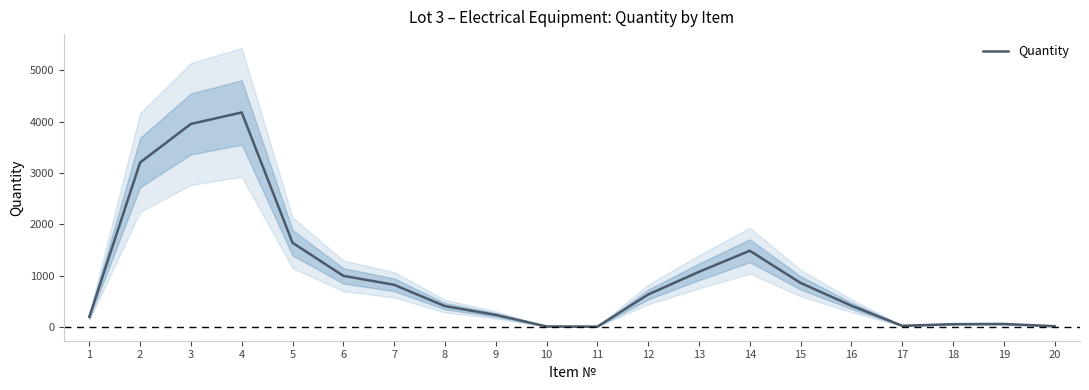

What is the average value?

1015.3